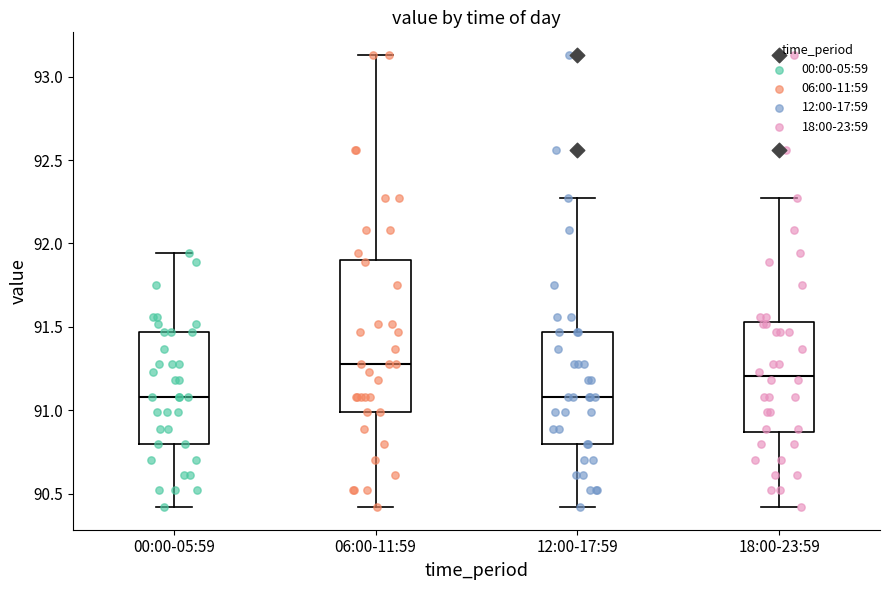

Comparing the boxes themselves (not the whiskers), which one is the tallest?

06:00-11:59